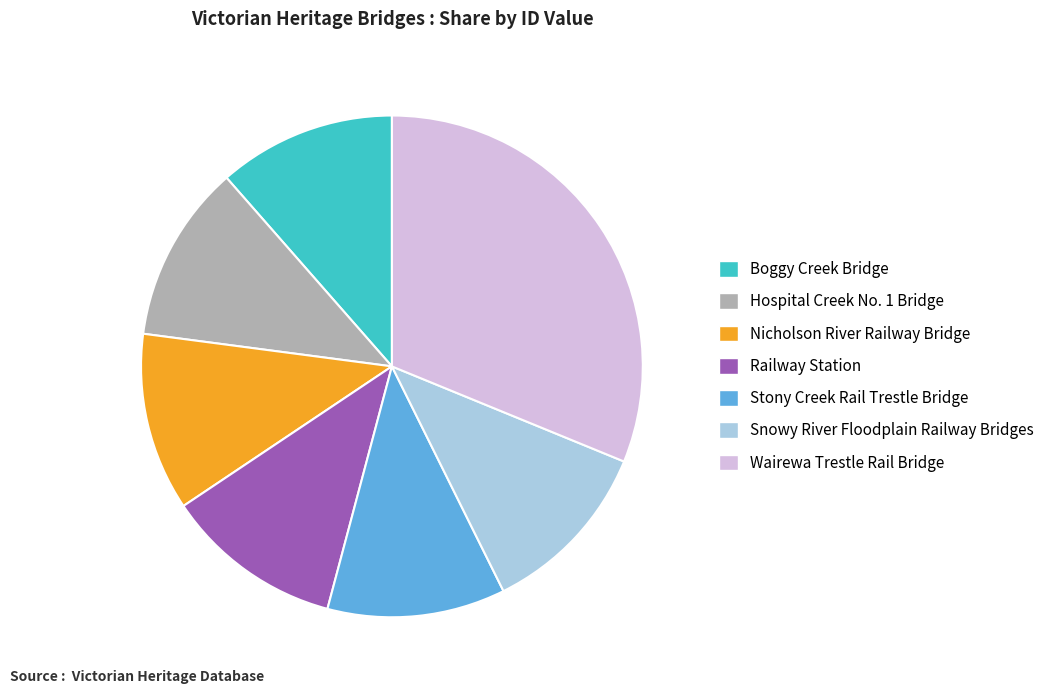

Which slice is the largest?

Wairewa Trestle Rail Bridge